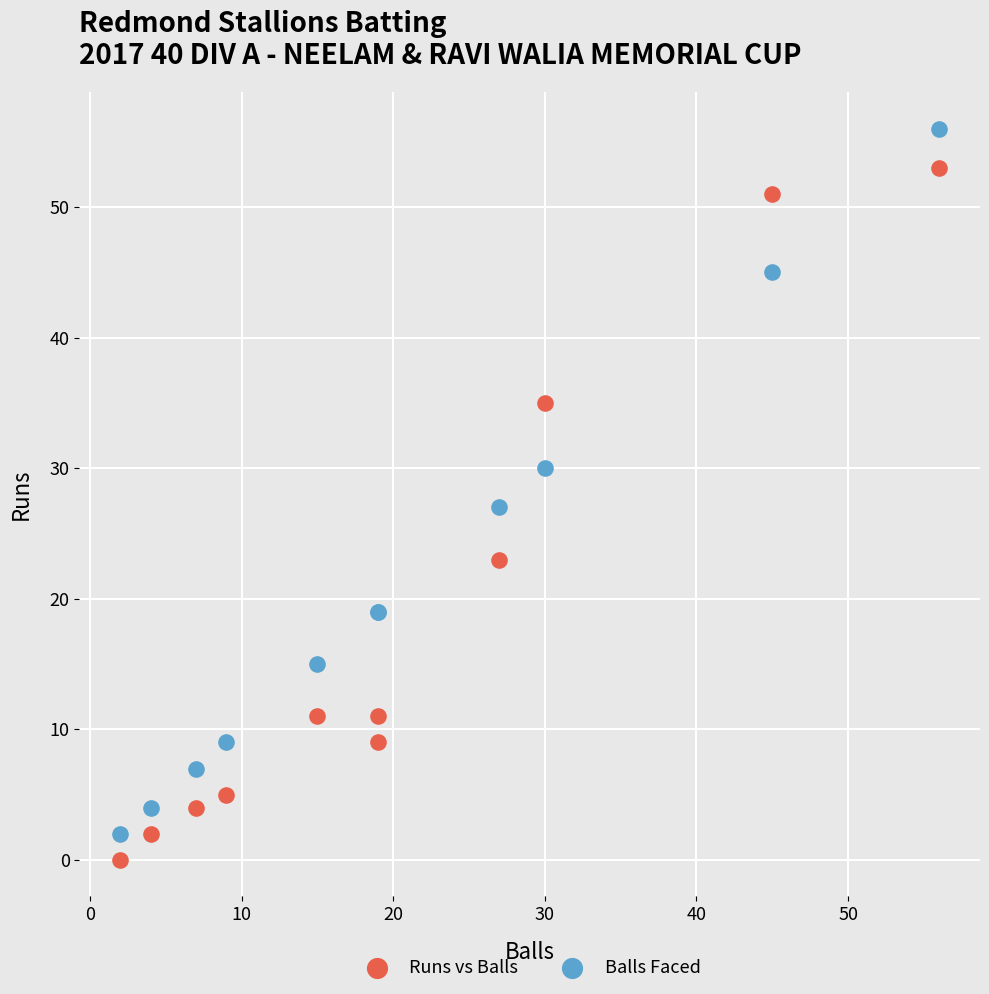

In the Balls Faced series, what Y value is closest to 29?

30